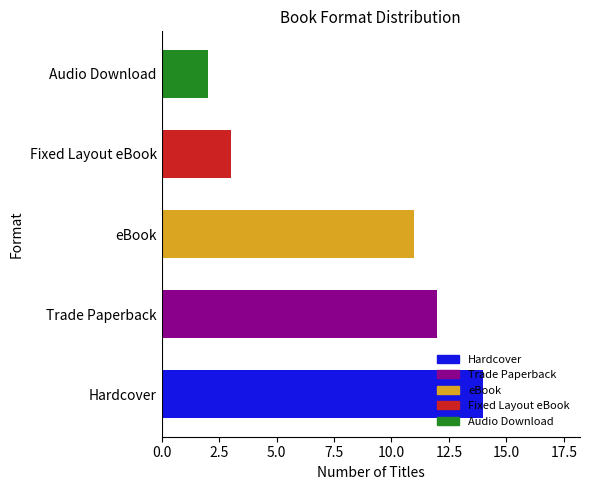

Is it true that the value at Audio Download is 1?

False